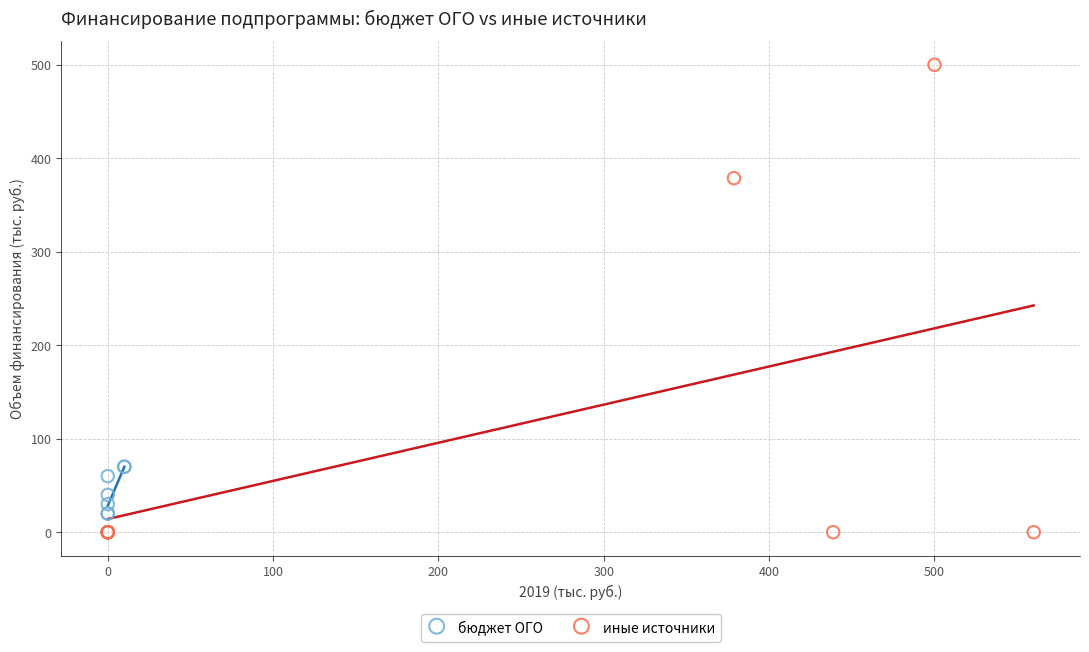

Which series has the largest Y range (max minus min)?

иные источники